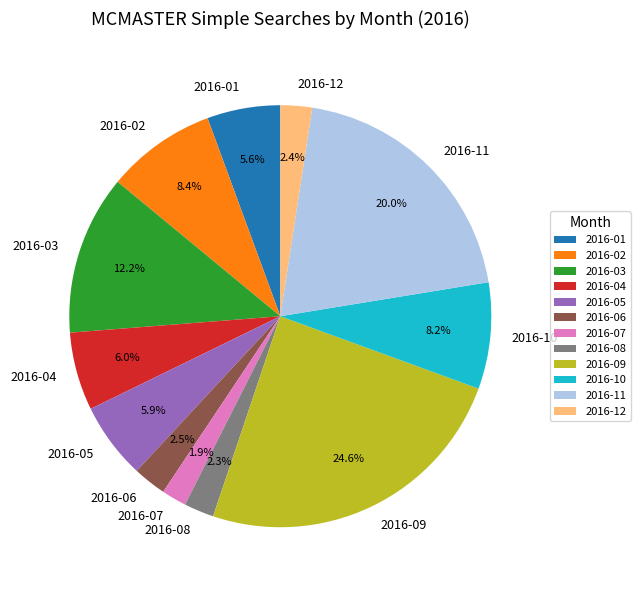

To the nearest percent, what percentage of the pie is 2016-02?

8%